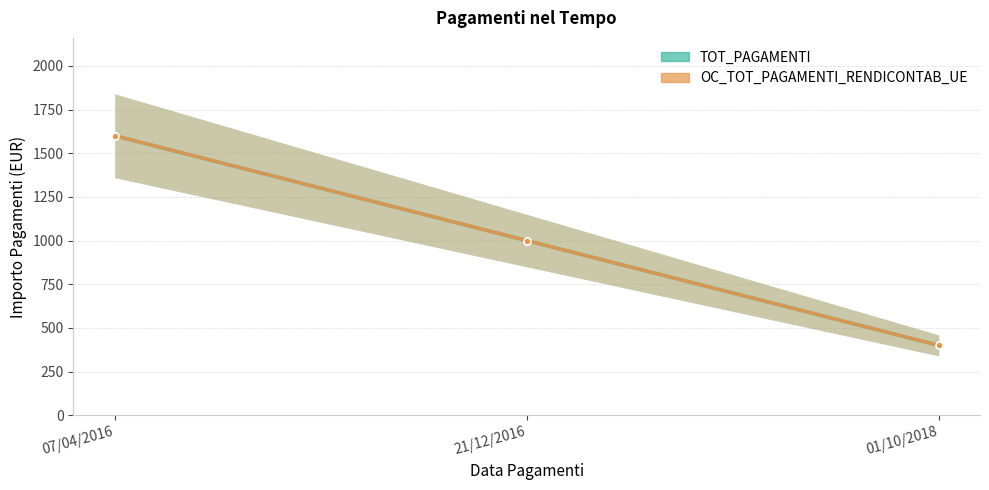

What is the label of the 3rd point from the left?

01/10/2018